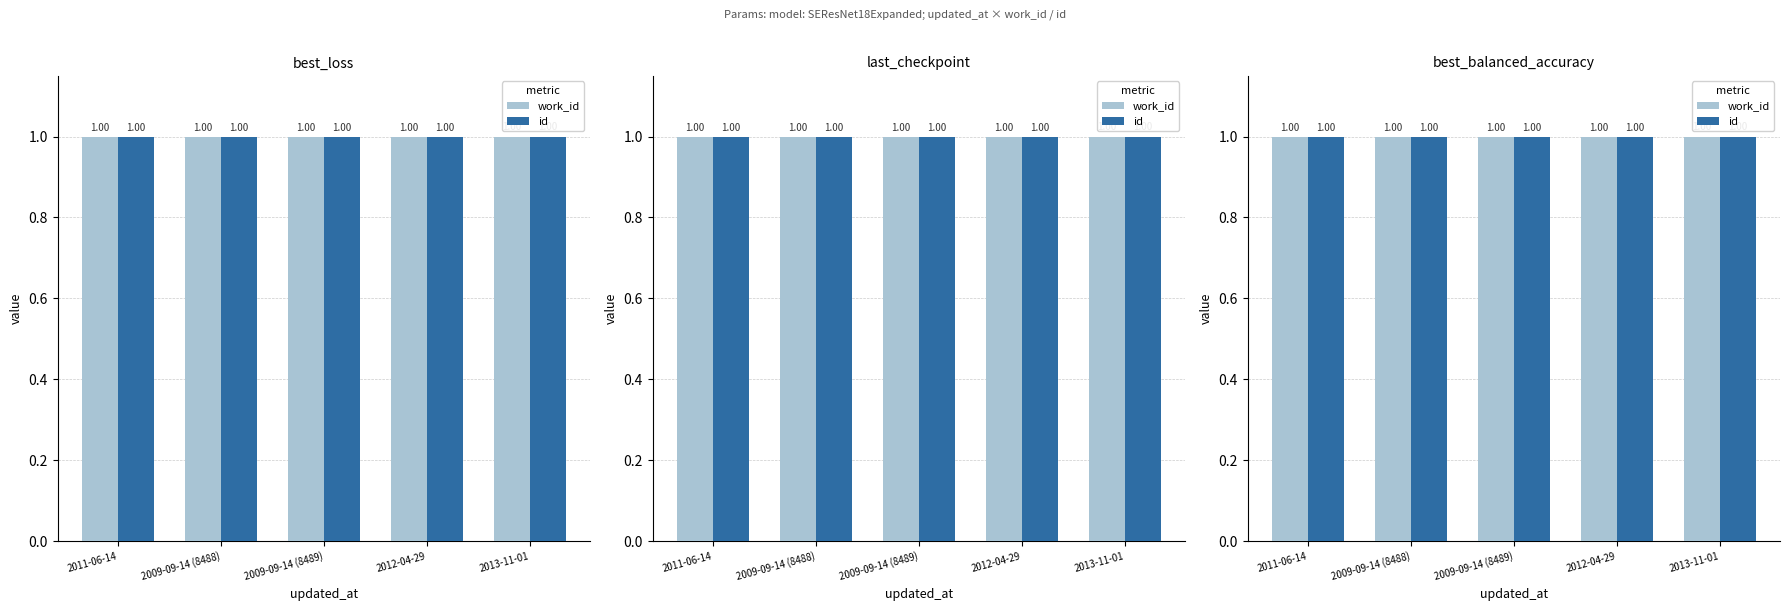

What is the greatest value displayed?

1.0